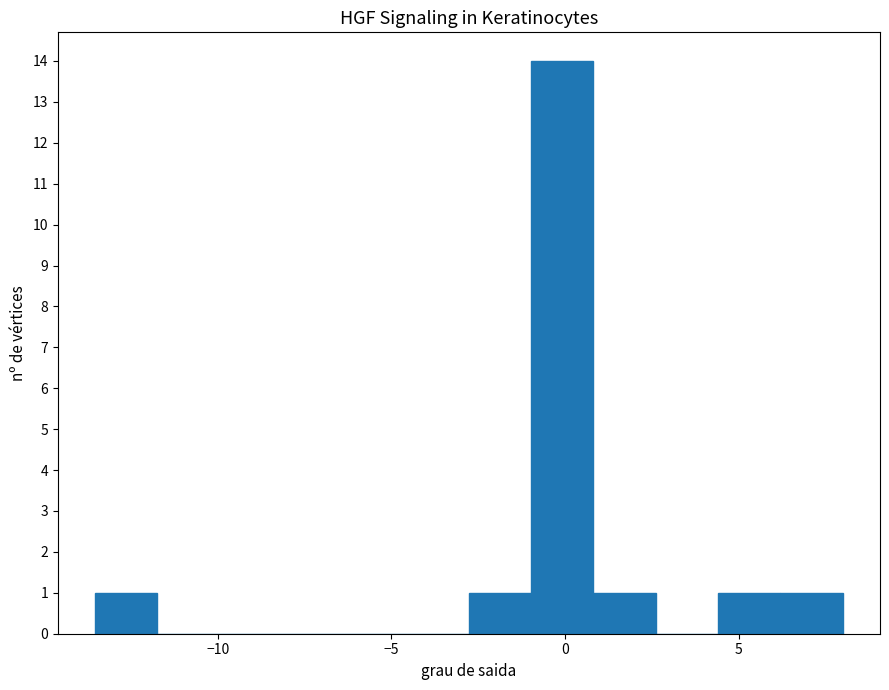

Around what value on the x-axis is the tallest bar? Give the approximate position of its centre, as read against the axis.

0.0